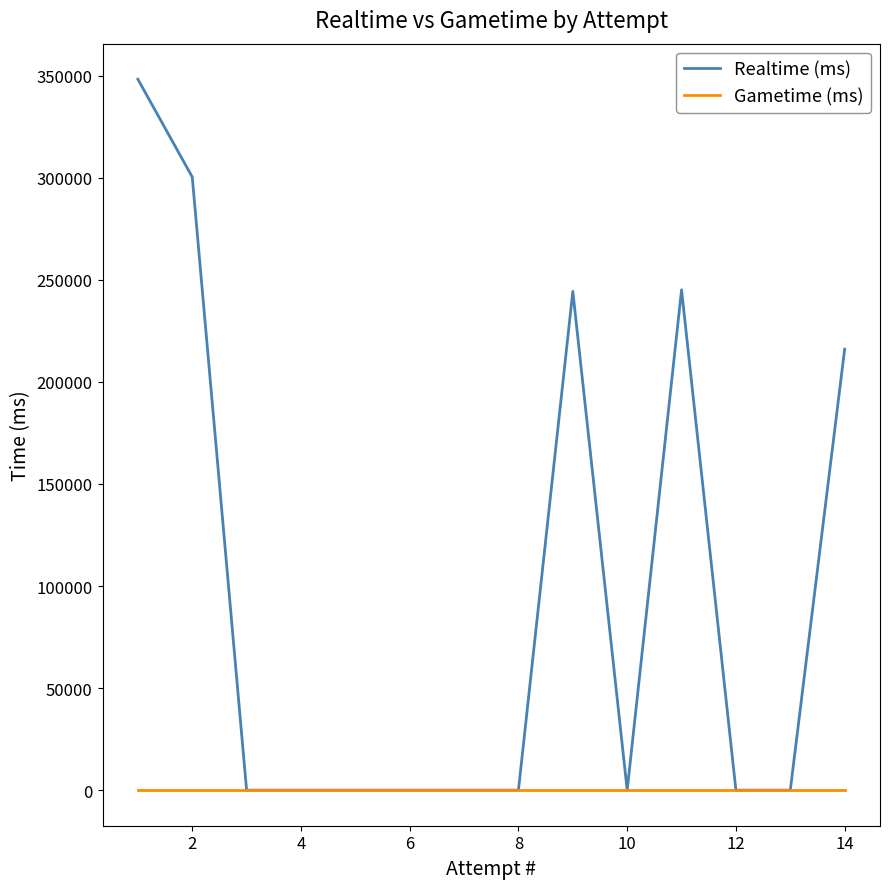

Which series has the largest total across all categories?

Realtime (ms)